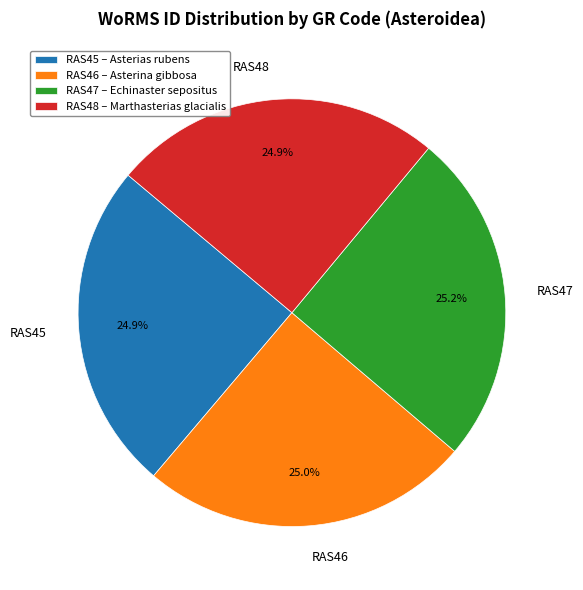

The RAS46 slice represents 25% of the pie. True or false?

True